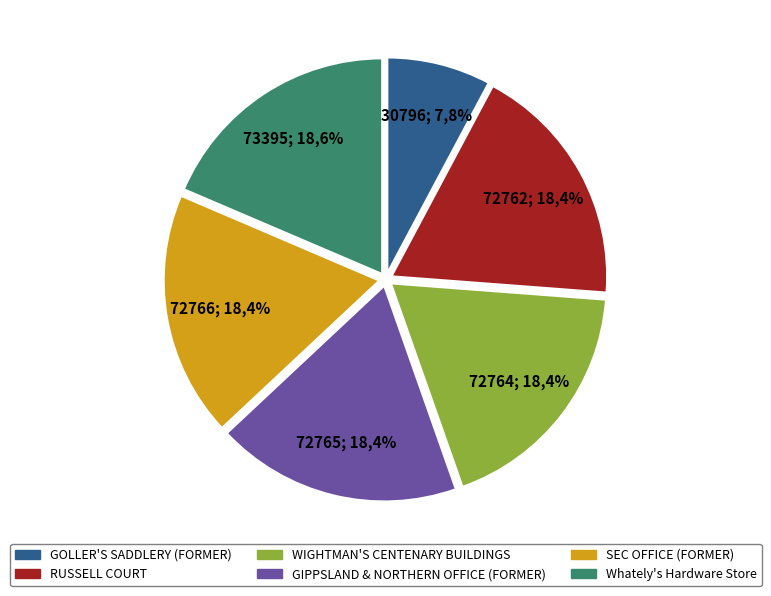

To the nearest percent, what is the average slice percentage?

17%